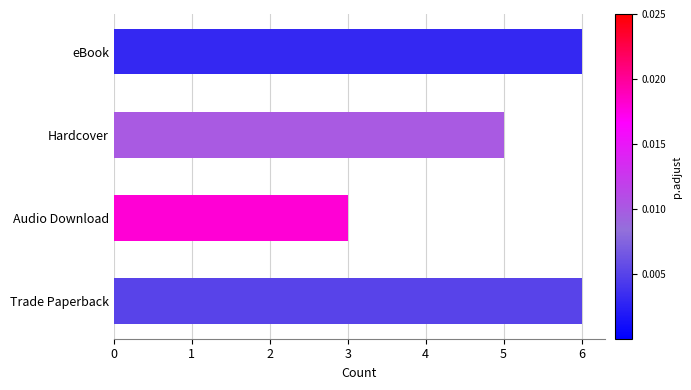

What is the approximate value at eBook?

6